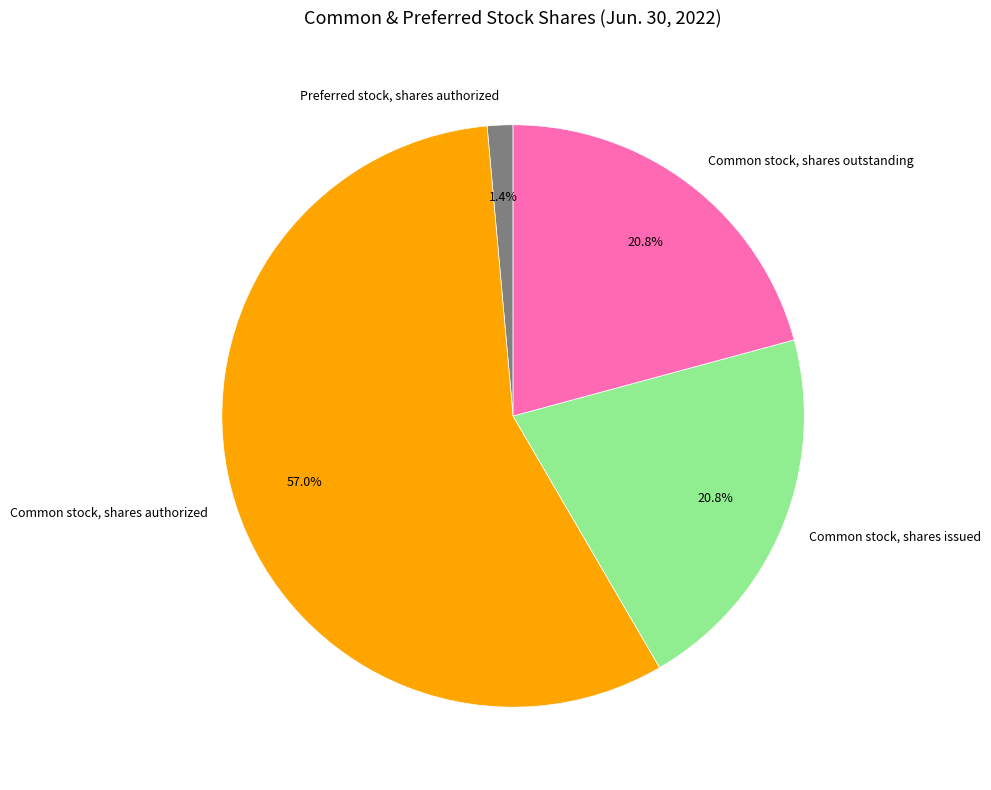

Count the number of slices in the pie.

4